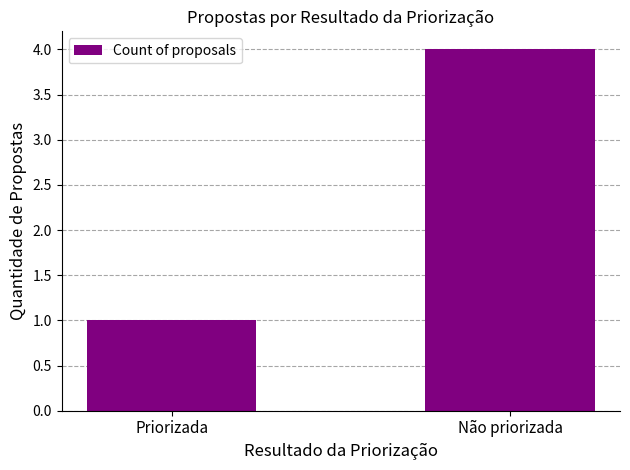

Are the bars grouped side by side (vs. stacked)?

No